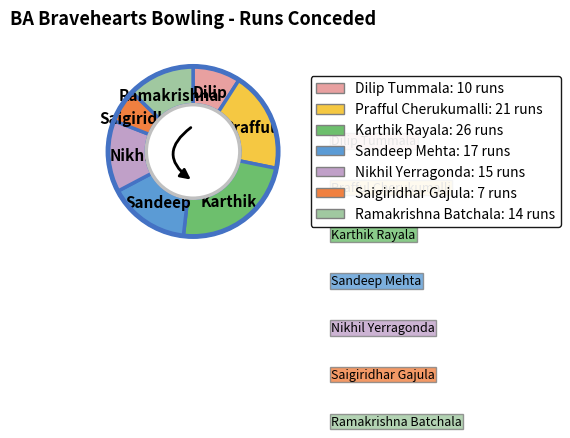

To the nearest percent, what percentage of the pie is Nikhil Yerragonda?

14%